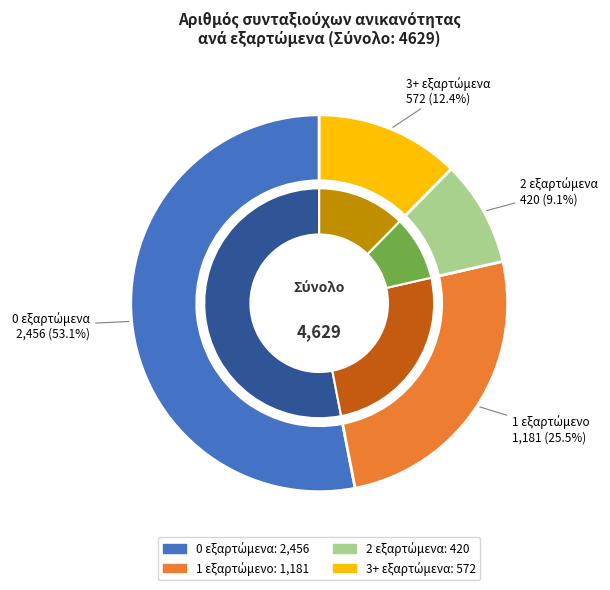

To the nearest percent, what is the combined percentage of Συνταξιούχοι με 0 εξαρτώμενα and Συνταξιούχοι με 3+ εξαρτώμενα?

65%